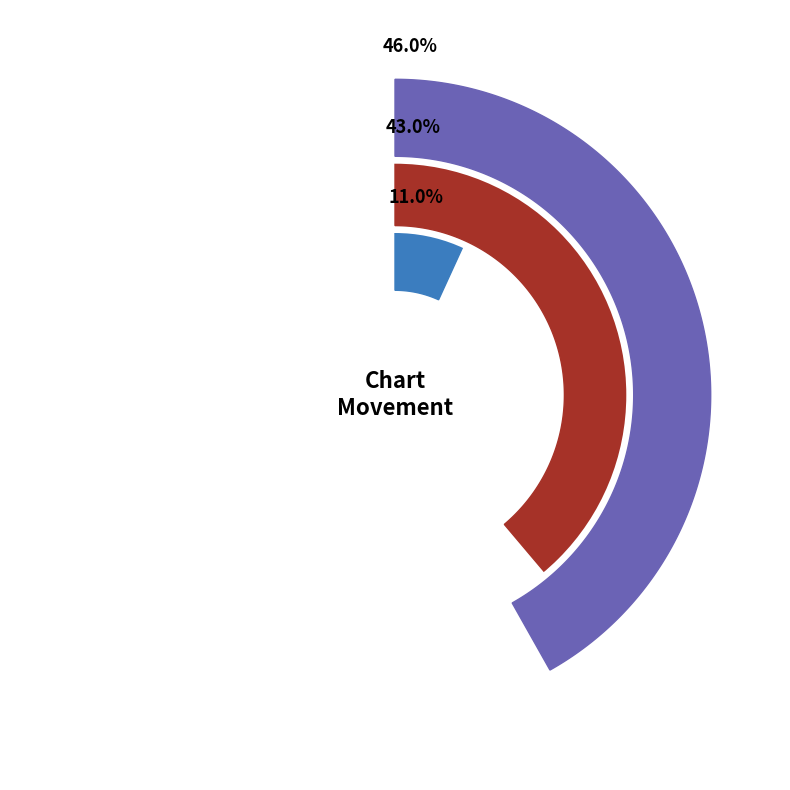

Is it true that down is 37% of the pie?

False